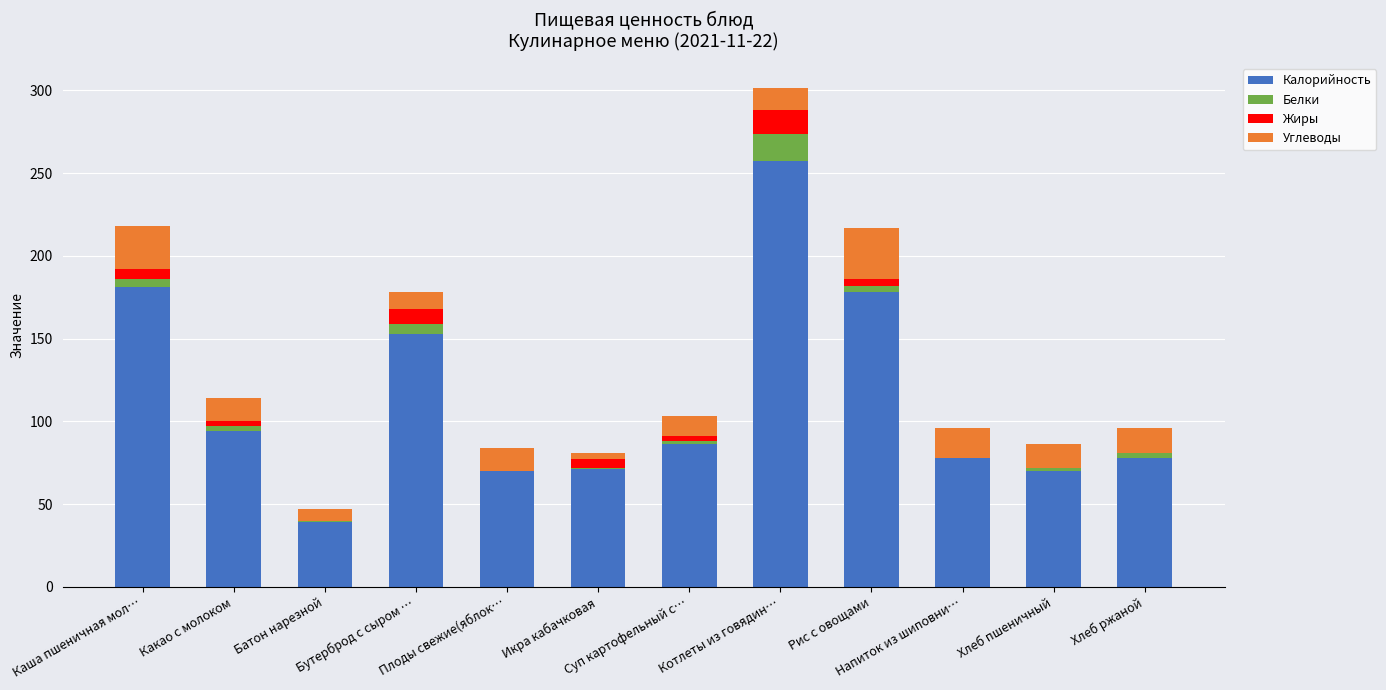

What is the maximum value for Калорийность?

257.4